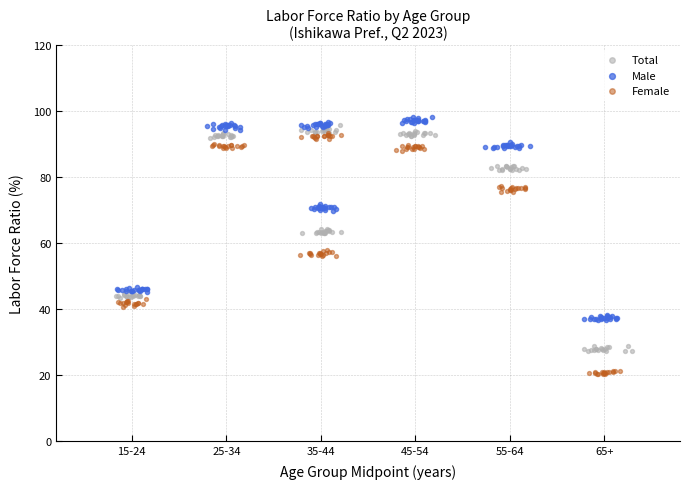

Which series has the largest Y range (max minus min)?

Female